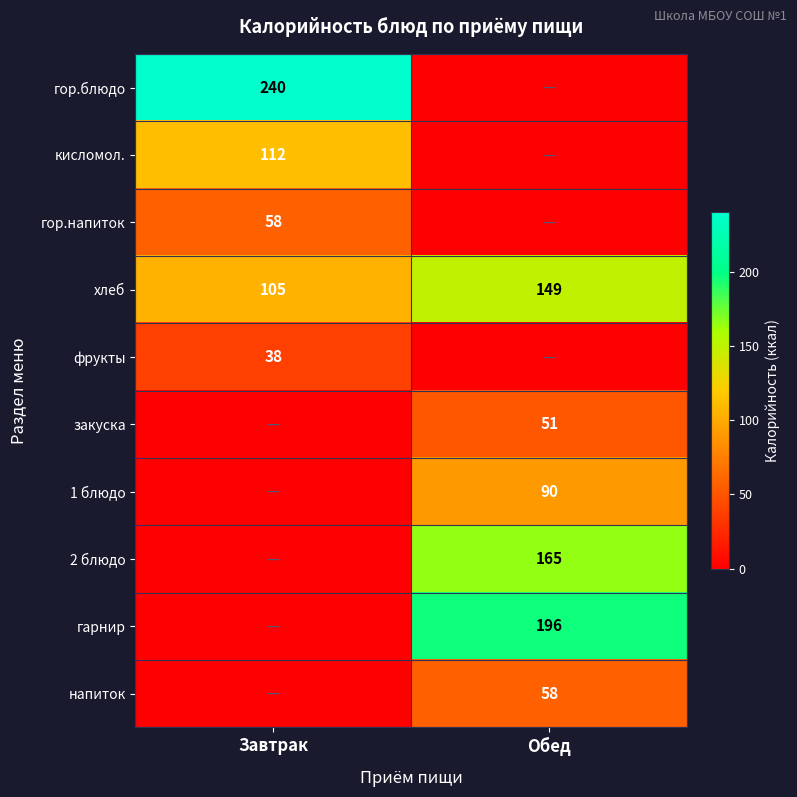

Is it true that гор.напиток equals 58 at Завтрак?

True